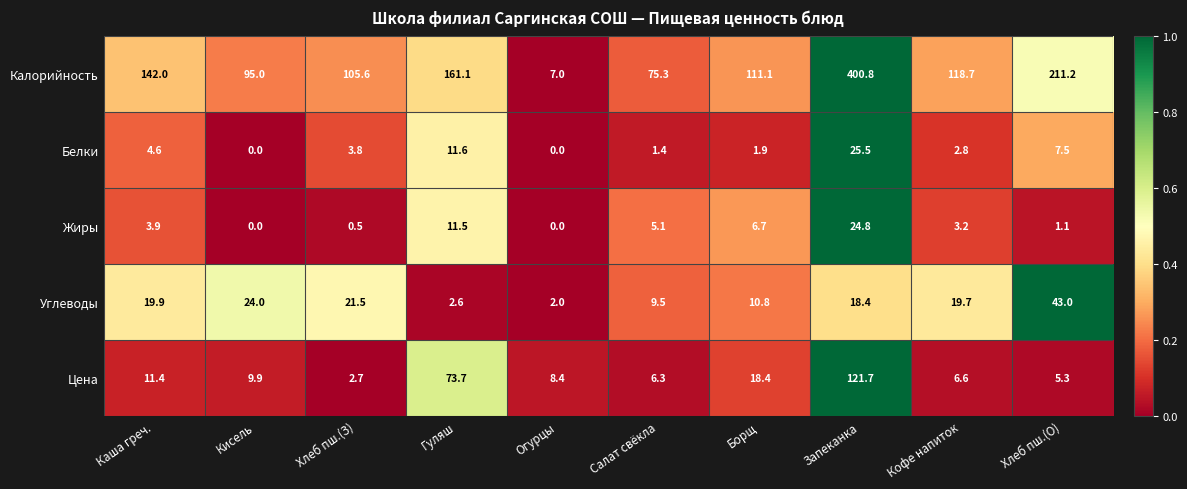

What is the average value of the Калорийность series?

142.8